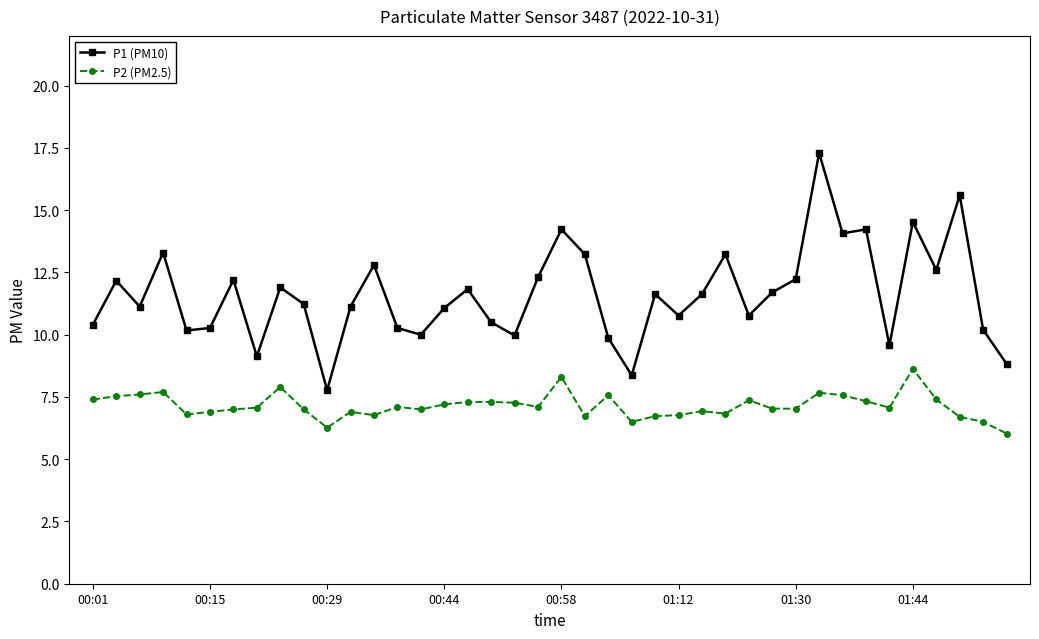

What is the difference between the maximum and minimum values in the P2 (PM2.5) series?

2.6